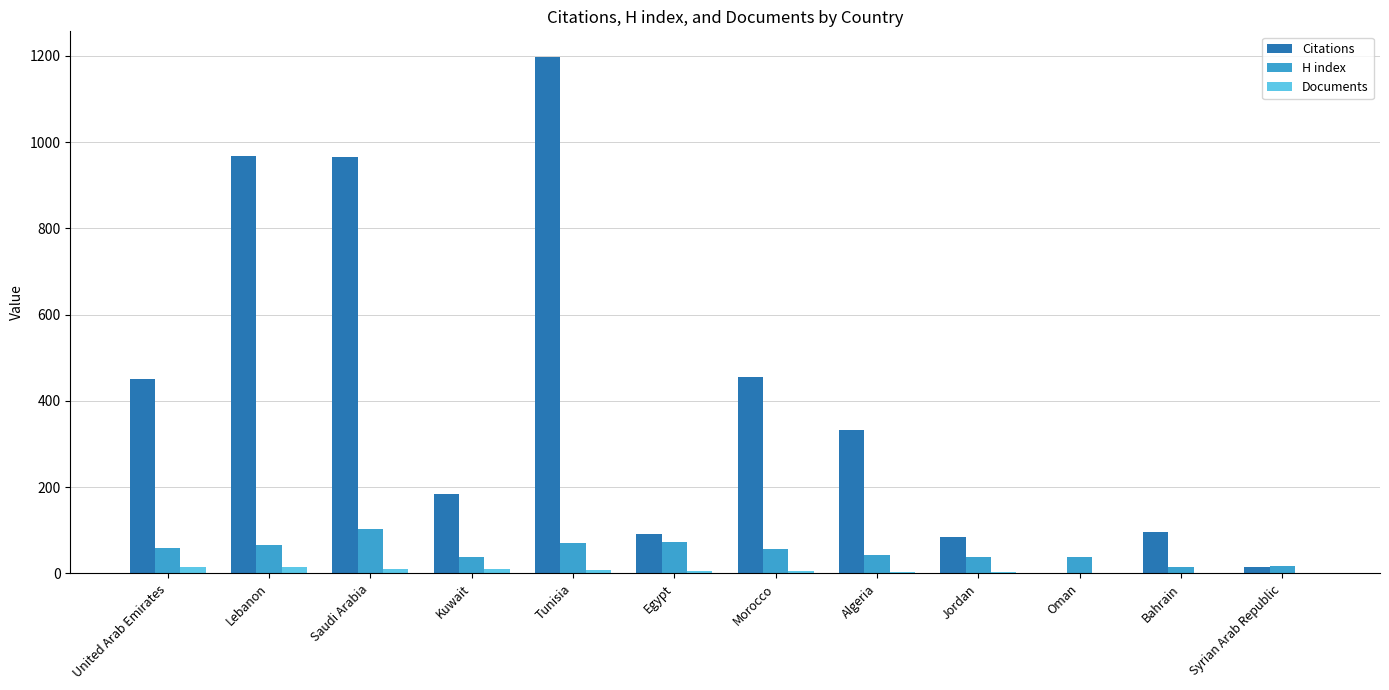

Which series has the largest range (max minus min)?

Citations